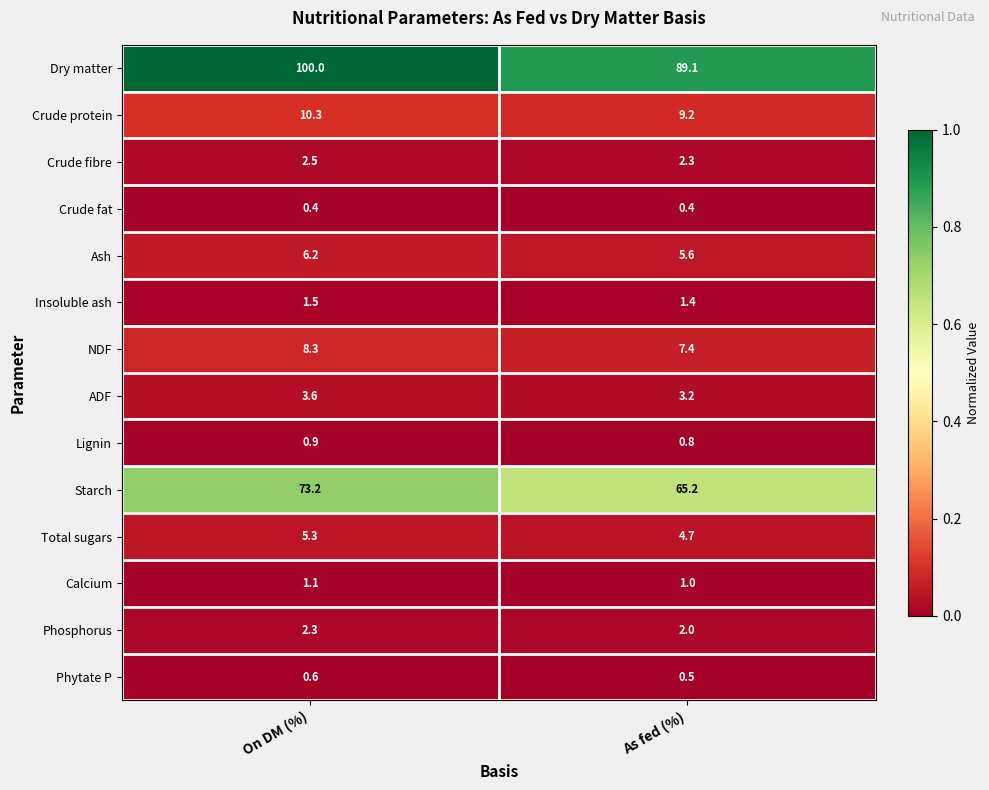

What is the difference between the maximum and minimum values in the ADF series?

0.4